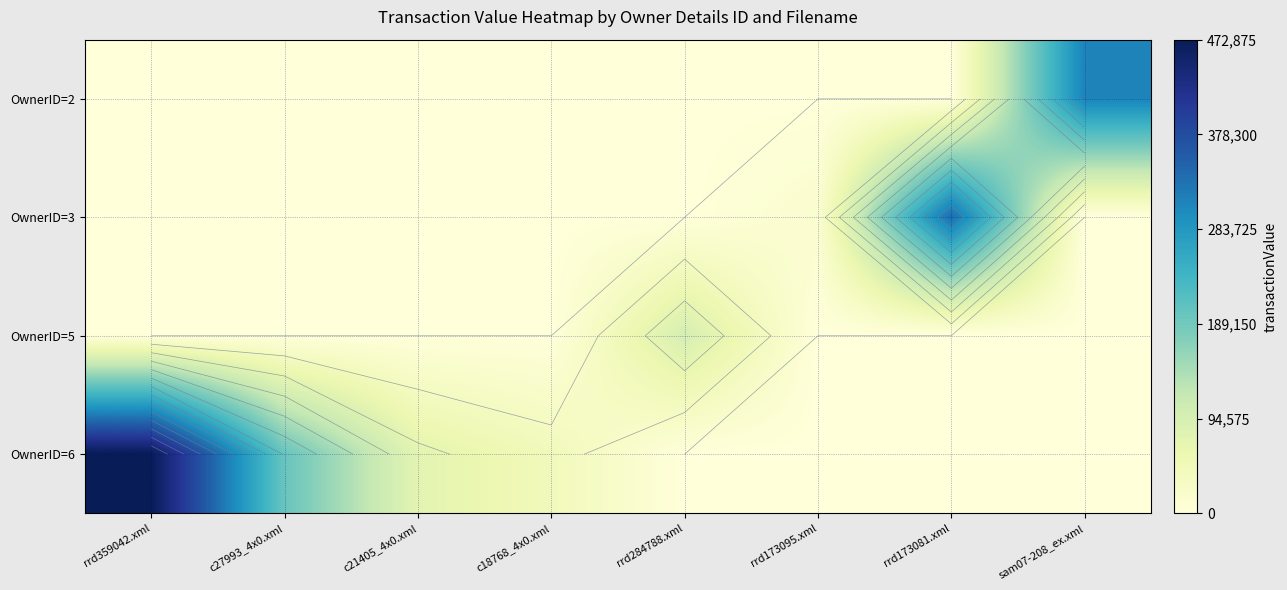

How many data points does each series have?

8